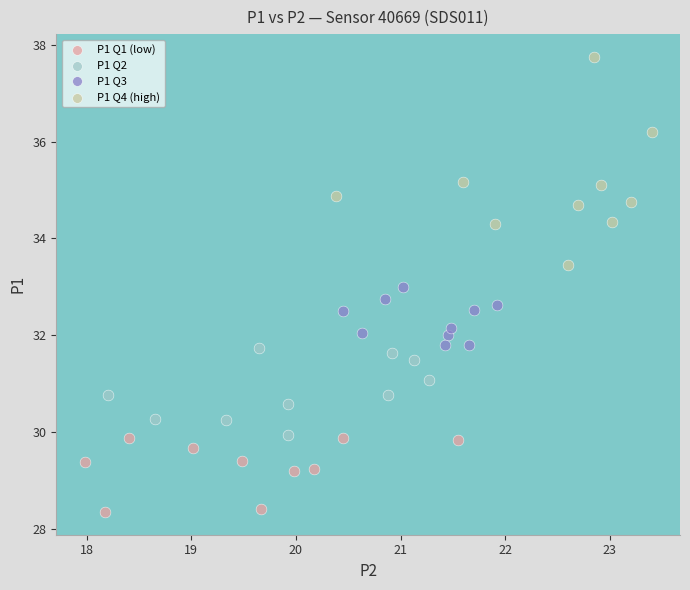

Which series has the widest spread of Y values?

P1 Q4 (high)